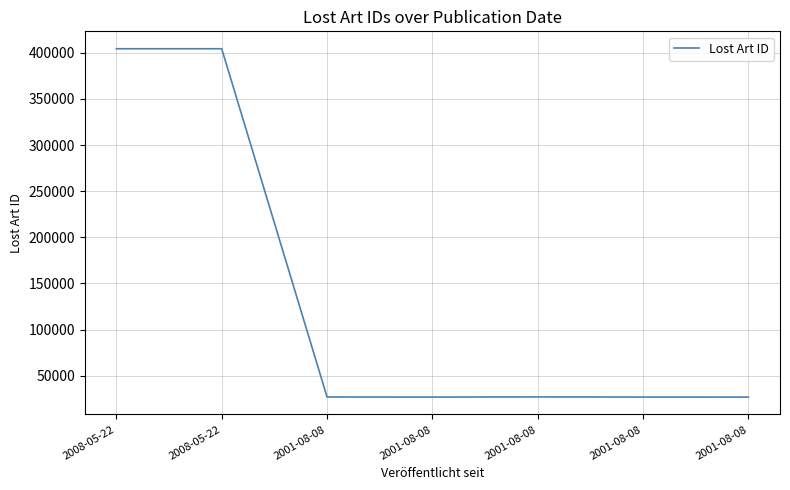

What is the value of the 7th point from the left?

27018